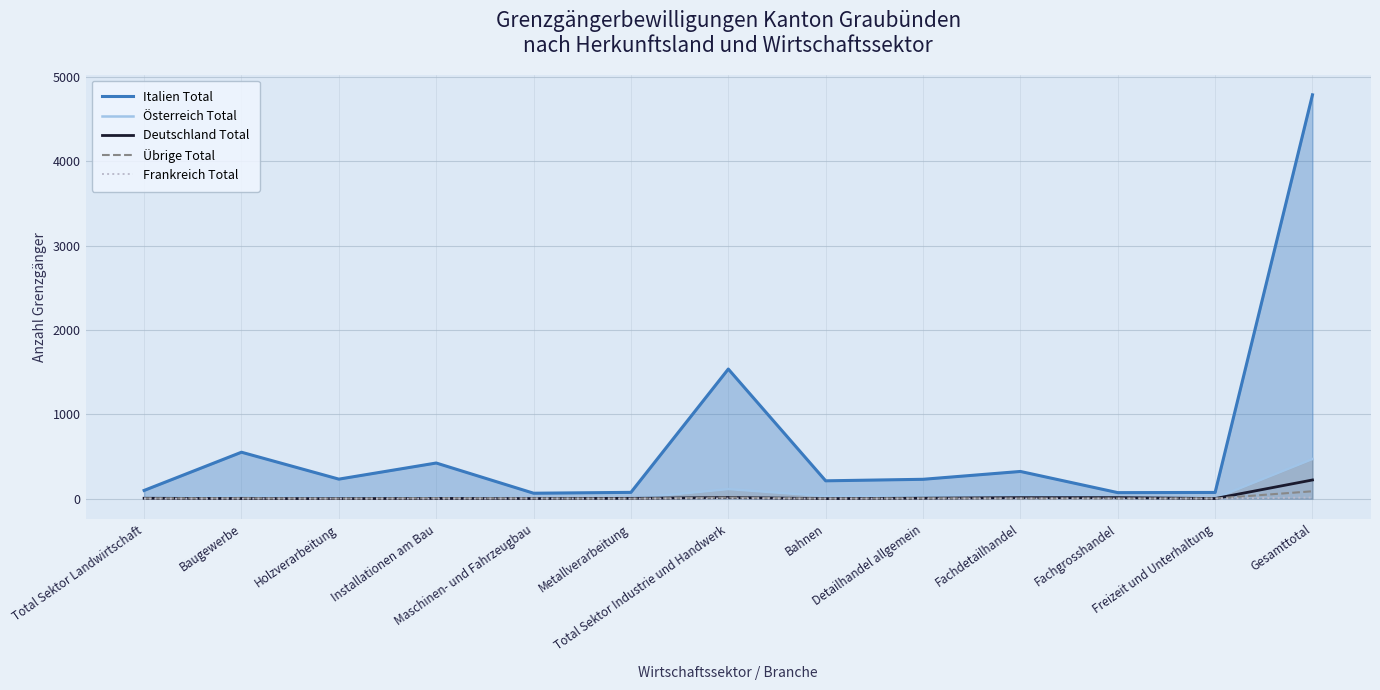

Which category has the highest value across all series?

Gesamttotal